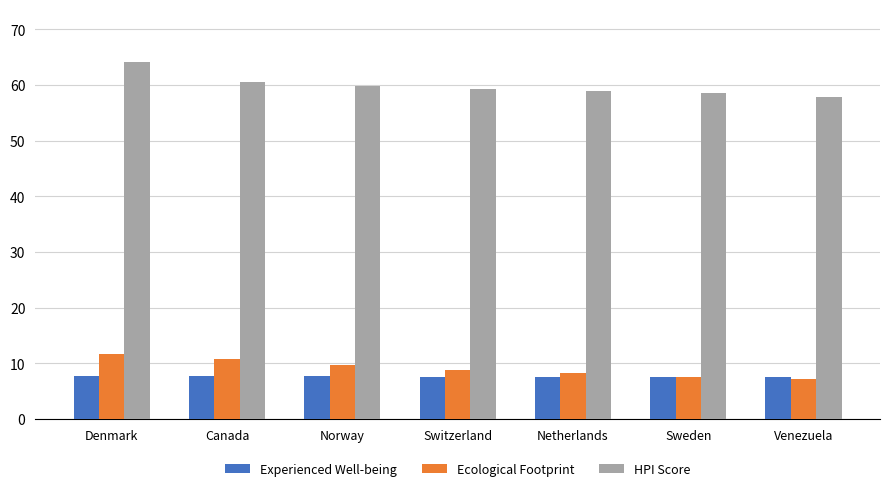

What is the difference between the second highest and minimum values in the Ecological Footprint series?

3.5